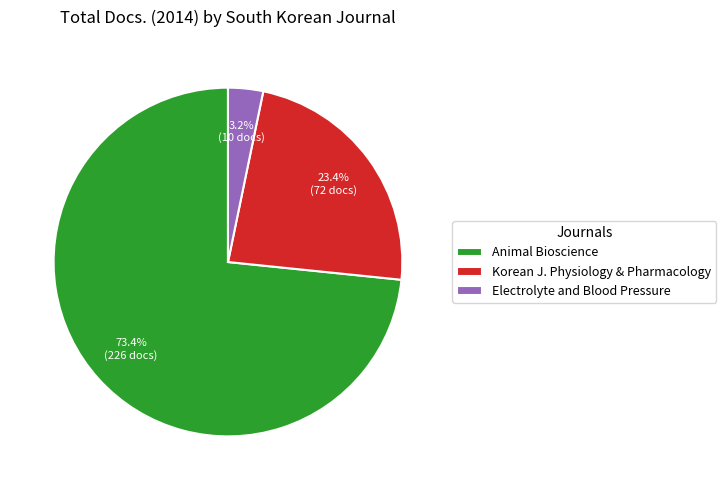

Is the sum of Animal Bioscience and Electrolyte and Blood Pressure greater than half?

Yes